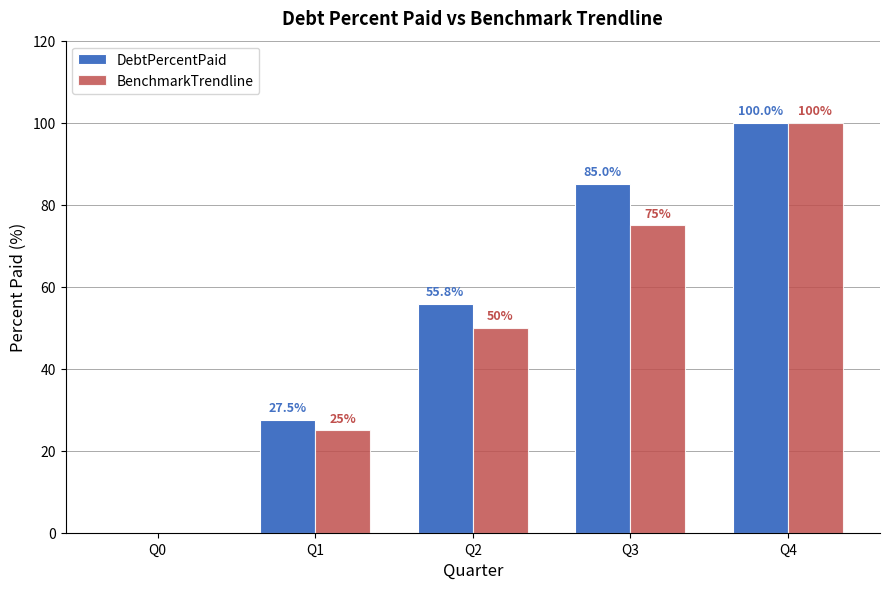

What is the sum of the DebtPercentPaid values at Q1 and Q0?

27.5